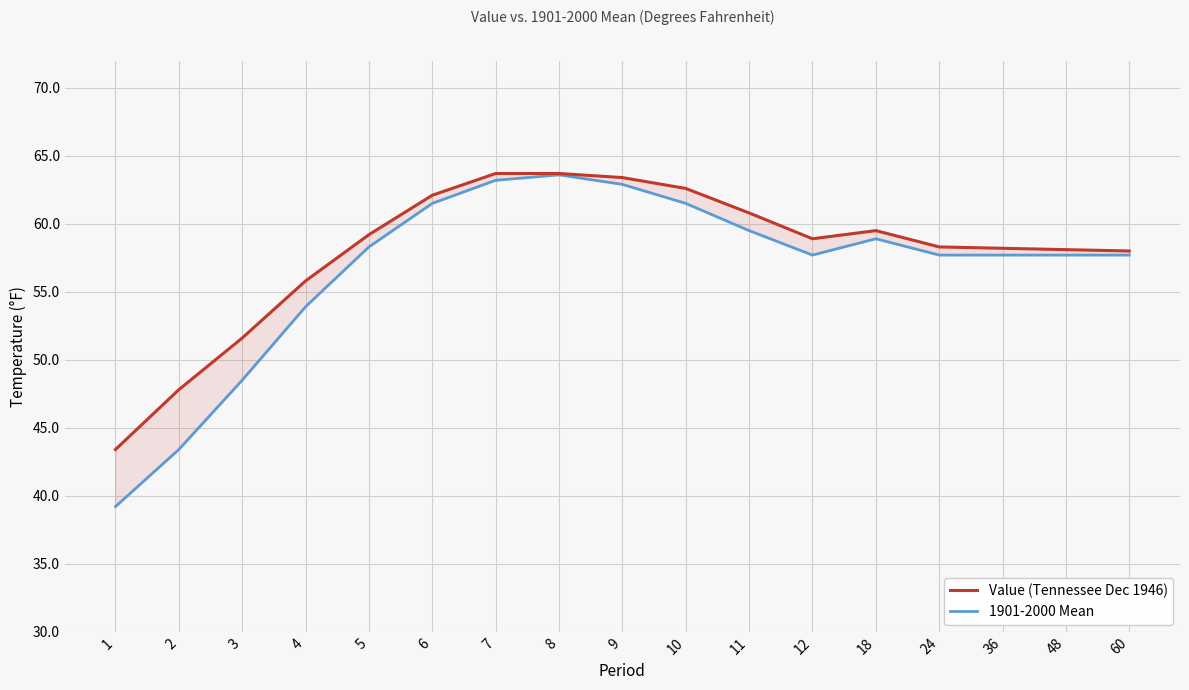

True or false: Value (Tennessee Dec 1946) and 1901-2000 Mean cross at least once.

False